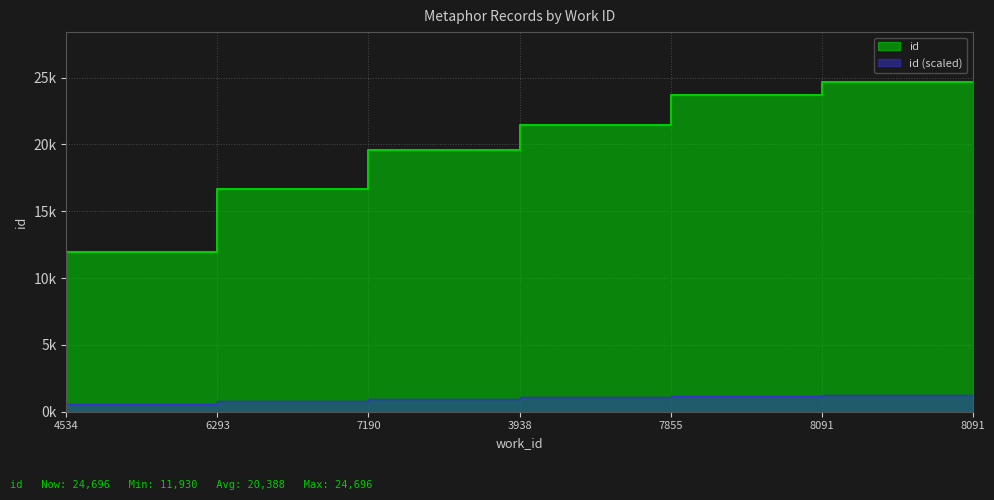

Does the chart display data point markers on the line(s)?

No